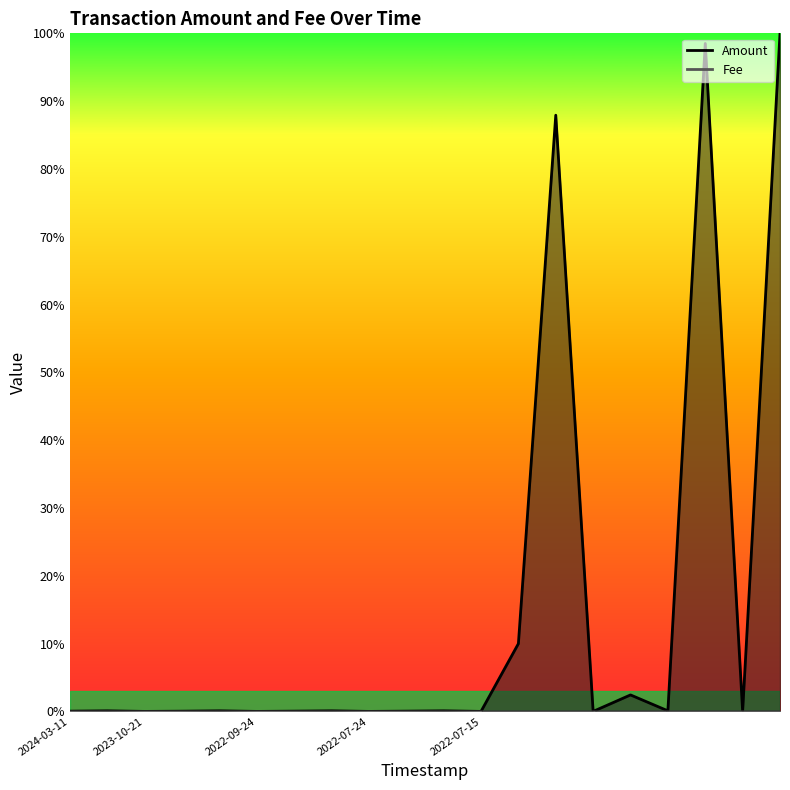

What is the difference between the maximum and second lowest values in the Amount series?

1.0